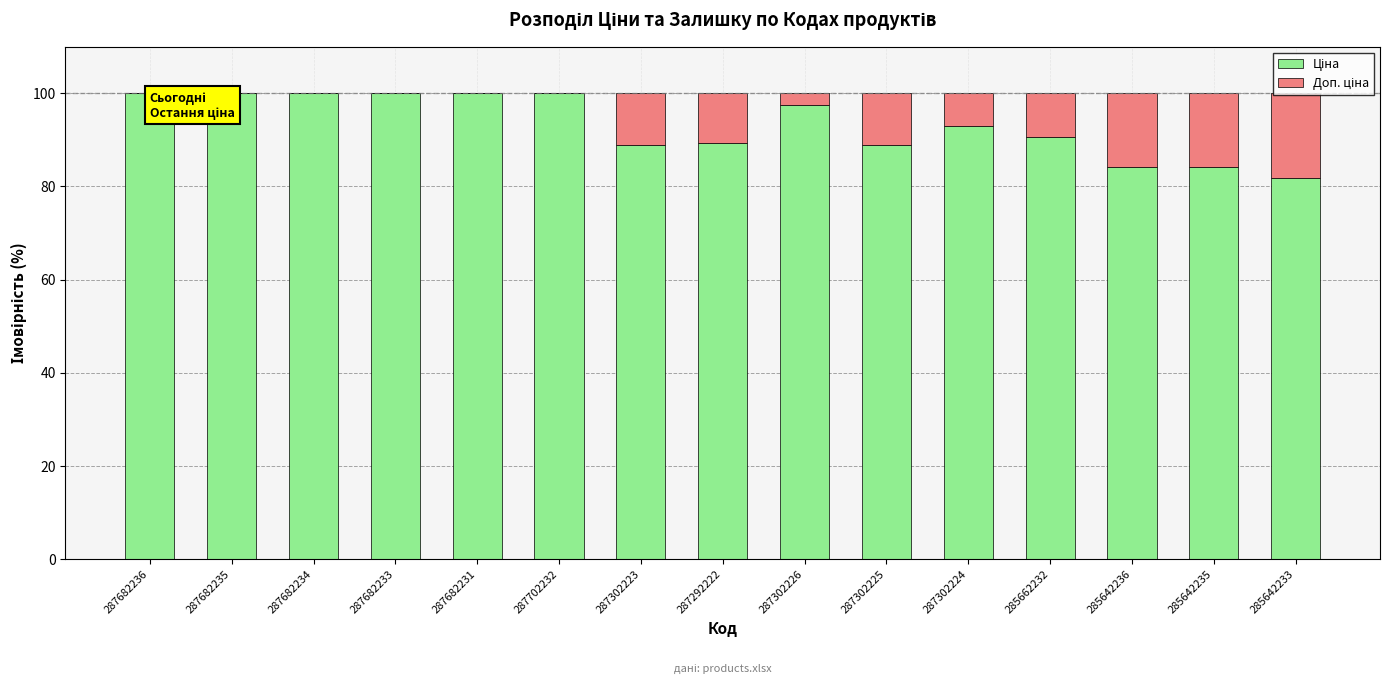

Are the bars grouped side by side (vs. stacked)?

No